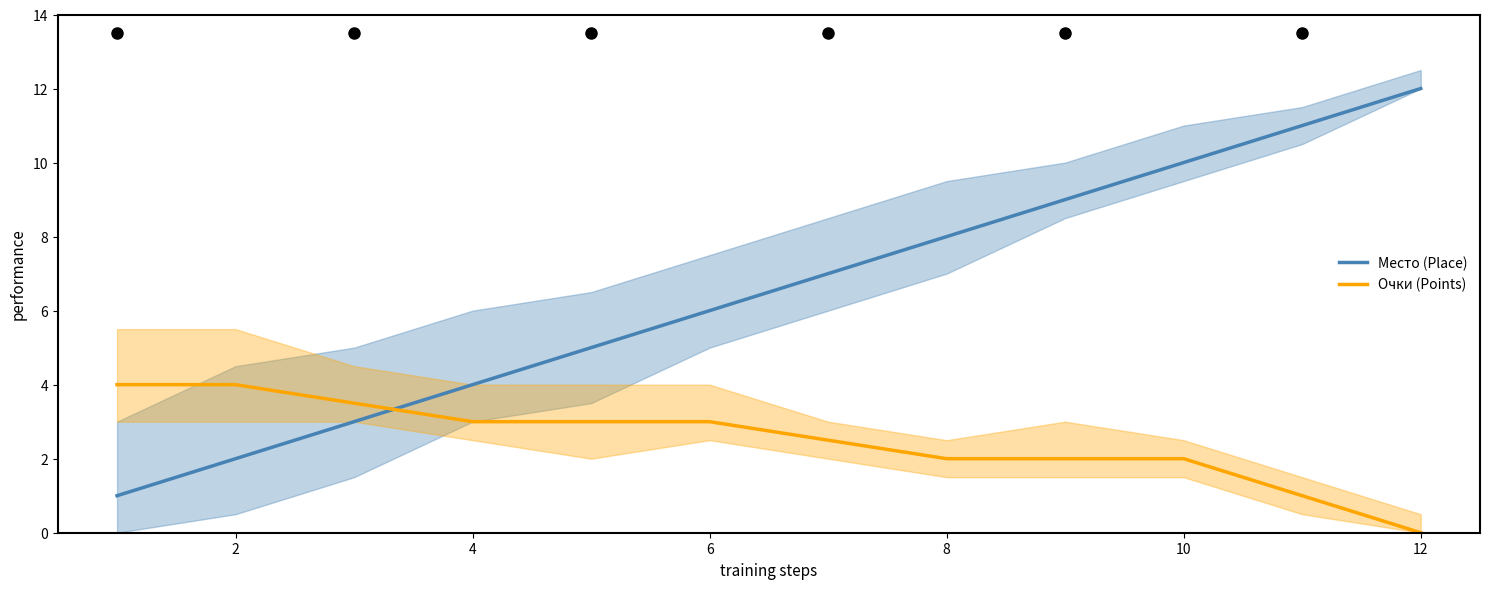

How many times do Место (Place) and Очки (Points) cross each other?

1